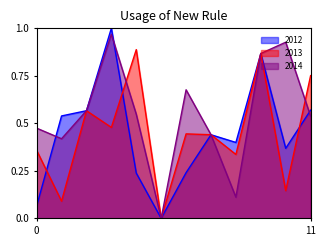

Is the value of 2014 at August greater than the value of 2013 at July?

No